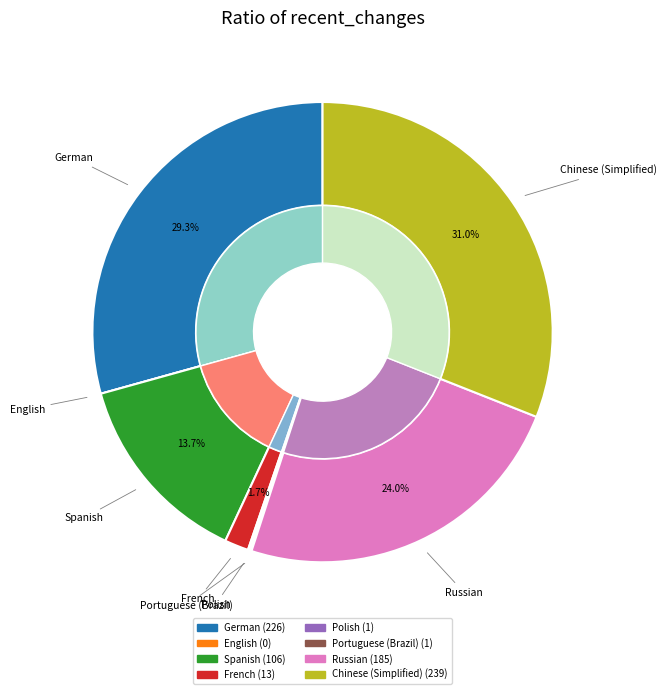

To the nearest percent, what portion does Russian represent?

24%